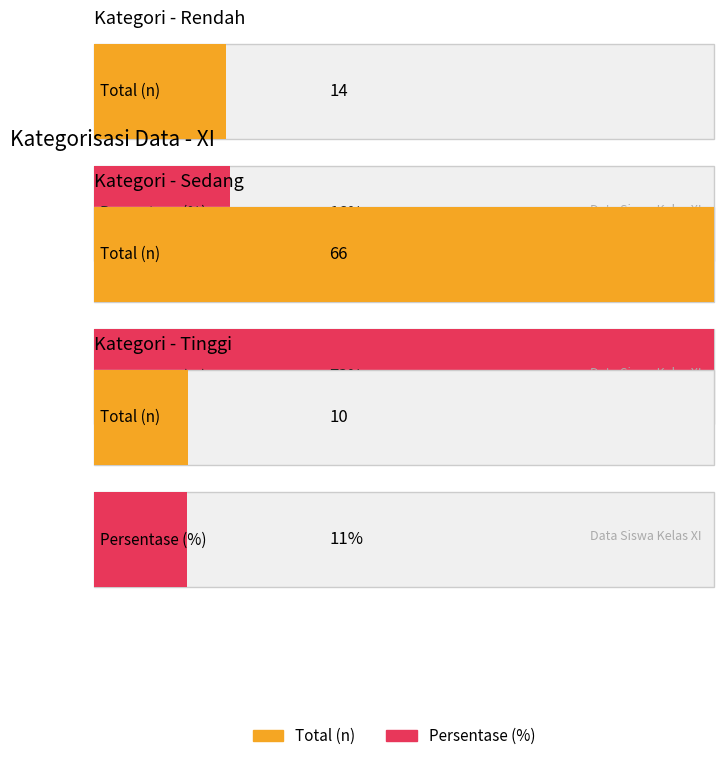

Reading left to right, transcribe all the data shown in this chart.

Rendah: Total=14.0	%=0.2
Sedang: Total=66.0	%=0.7
Tinggi: Total=10.0	%=0.1